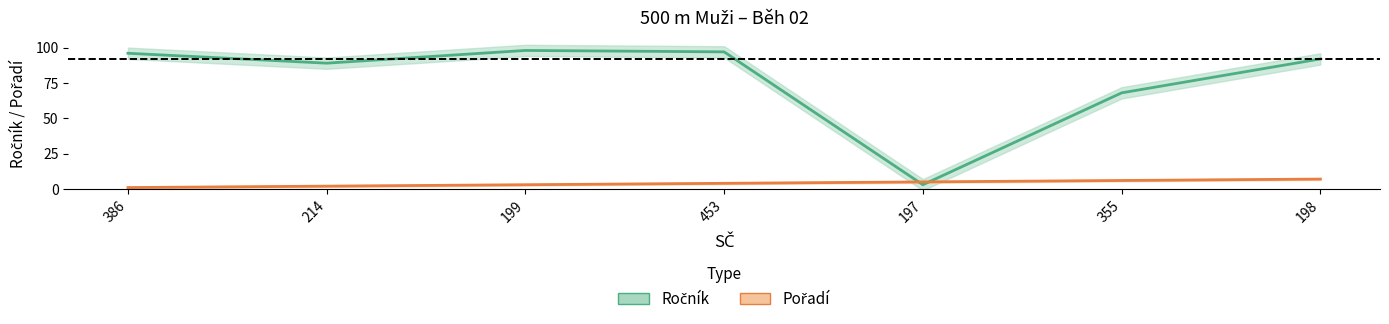

At which category is the sum across all series the highest?

199